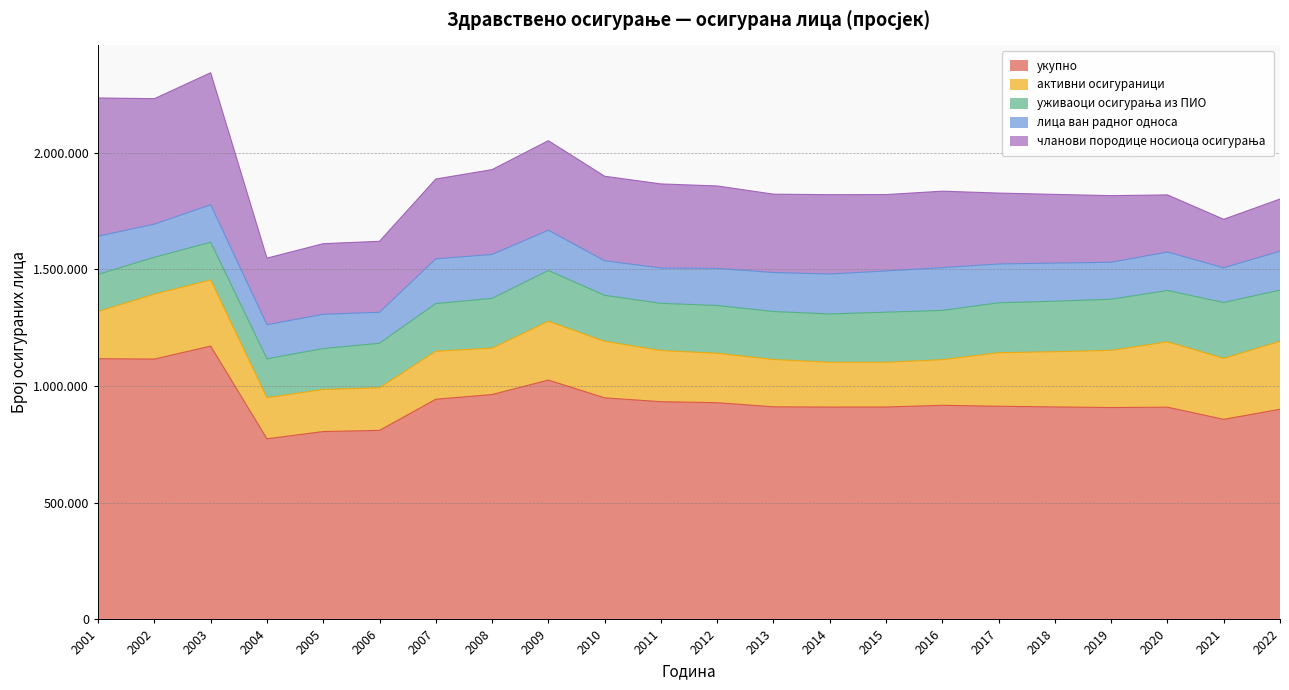

True or false: активни осигураници has more than 1 interior local peaks.

True